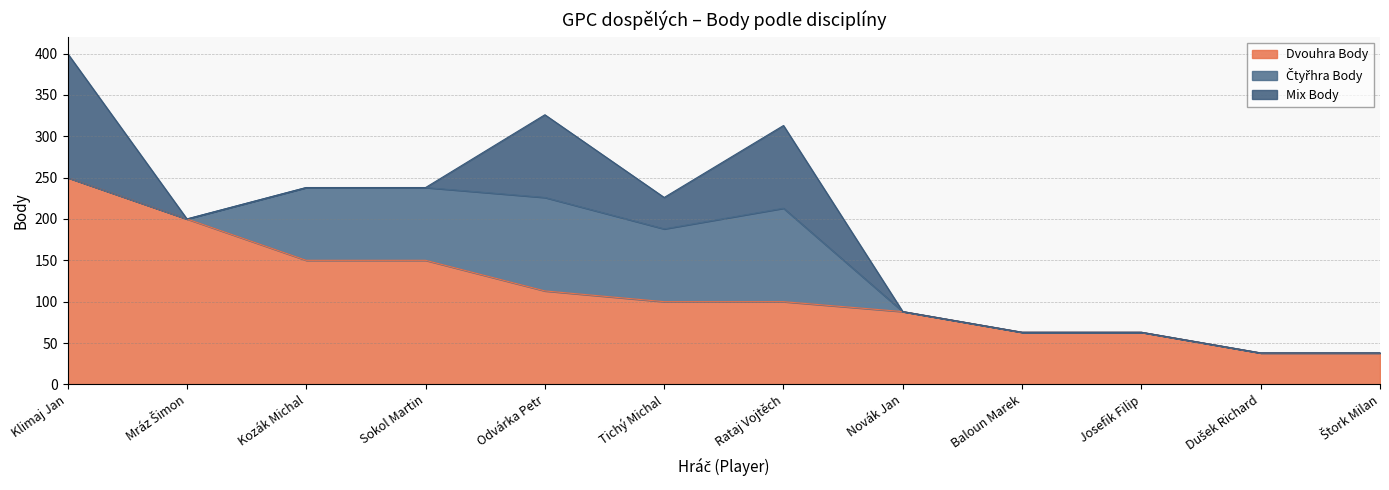

Which series has the widest spread of values?

Dvouhra Body